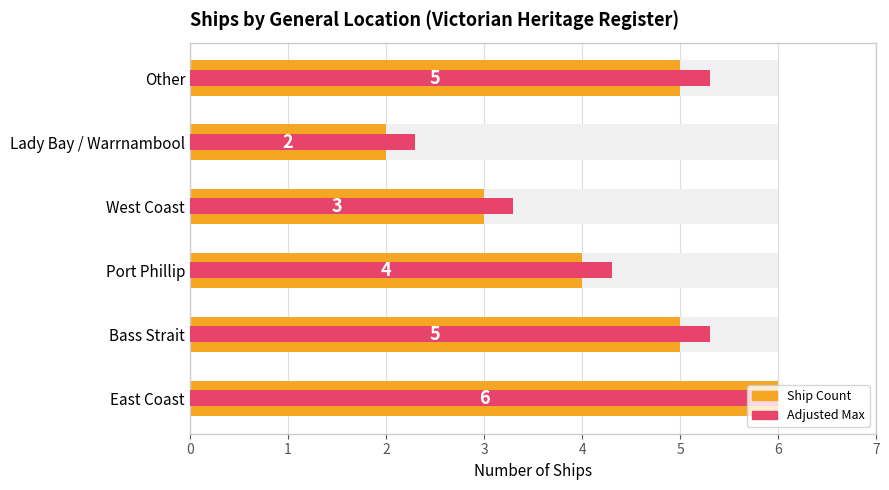

What is the maximum value shown in the chart?

6.0